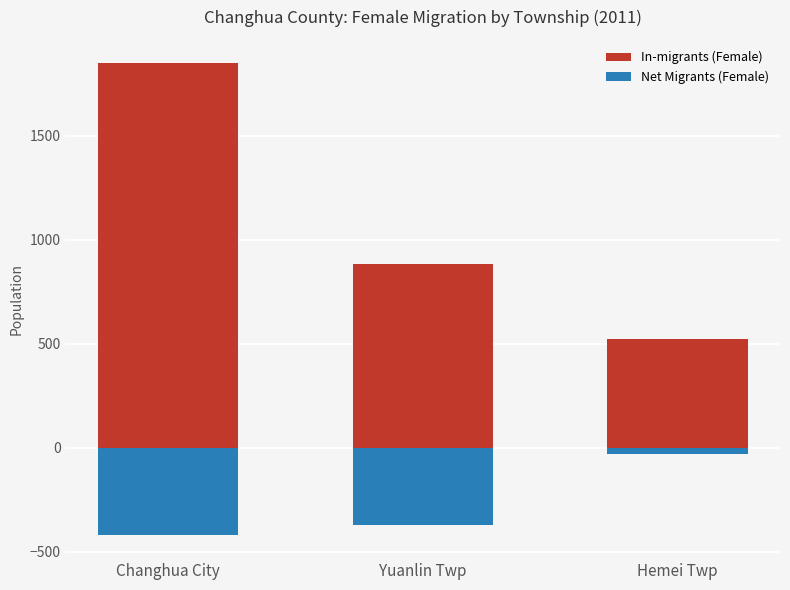

The value of In-migrants (Female) at Yuanlin Twp is 1434. True or false?

False